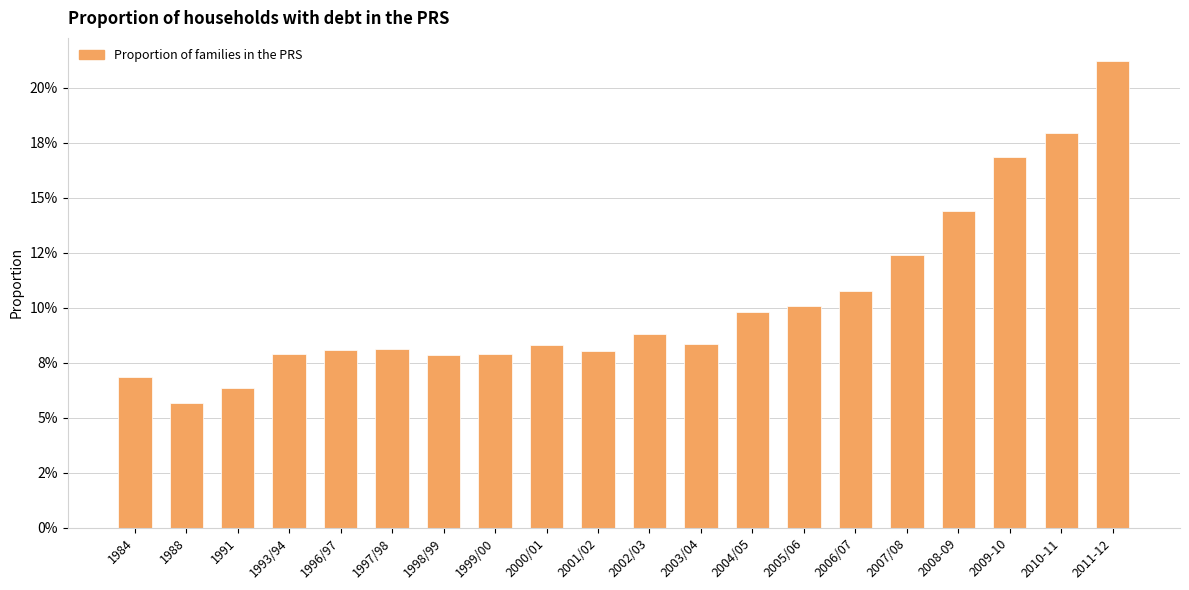

Rank the categories by value from highest to lowest.

2011-12, 2010-11, 2009-10, 2008-09, 2007/08, 2006/07, 2005/06, 2004/05, 2002/03, 2003/04, 2000/01, 1997/98, 1996/97, 2001/02, 1999/00, 1993/94, 1998/99, 1984, 1991, 1988